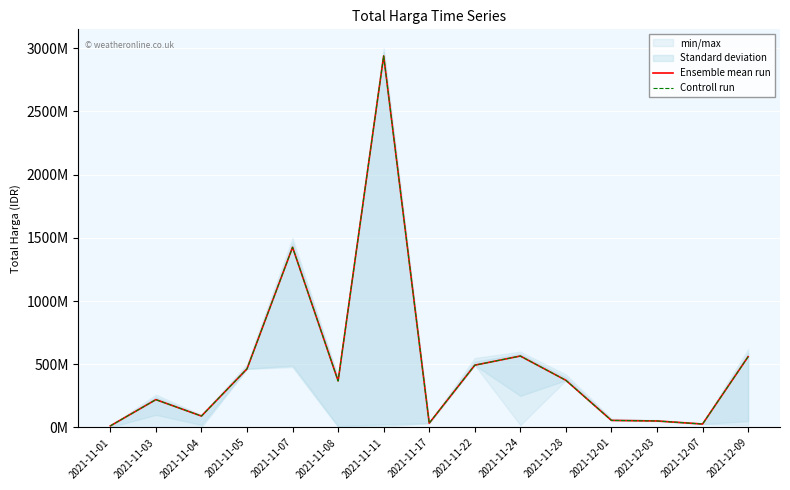

What is the label of the 3rd point from the left?

2021-11-04